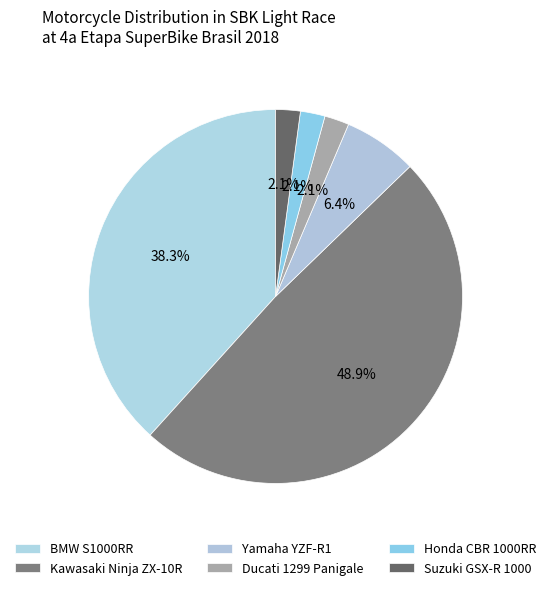

How many slices are in this pie chart?

6